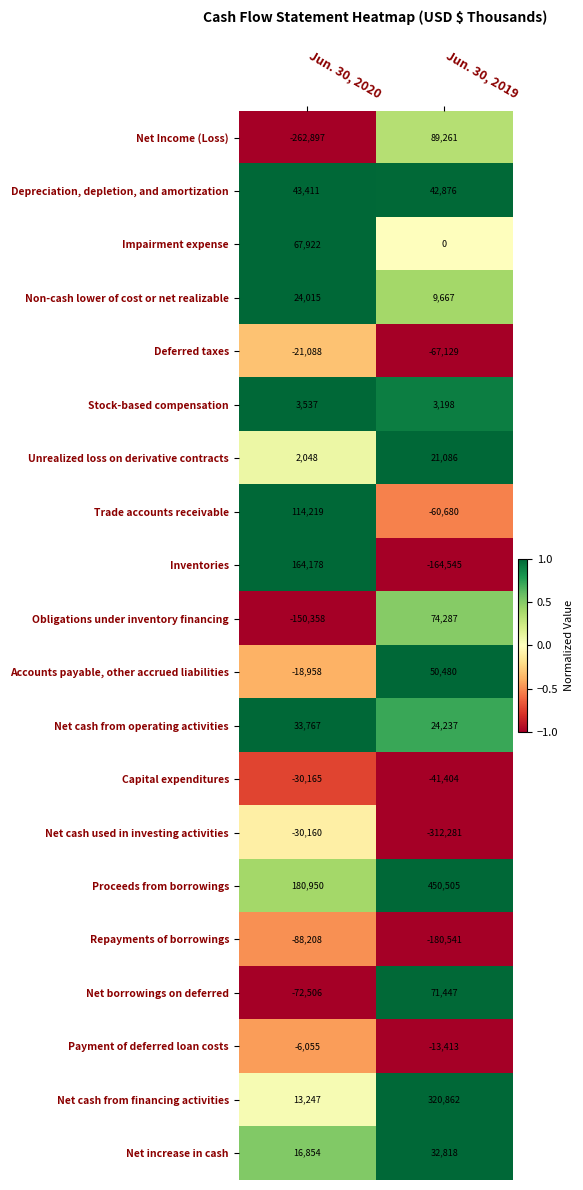

What is the difference between the highest and lowest values at Jun. 30, 2019?

762786